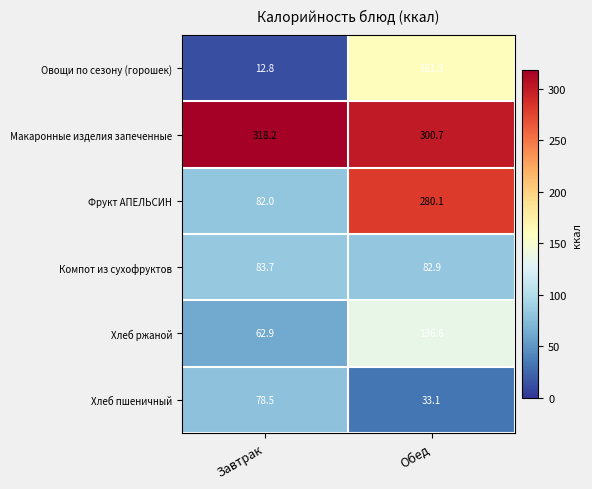

Which series has the widest spread of values?

Фрукт АПЕЛЬСИН